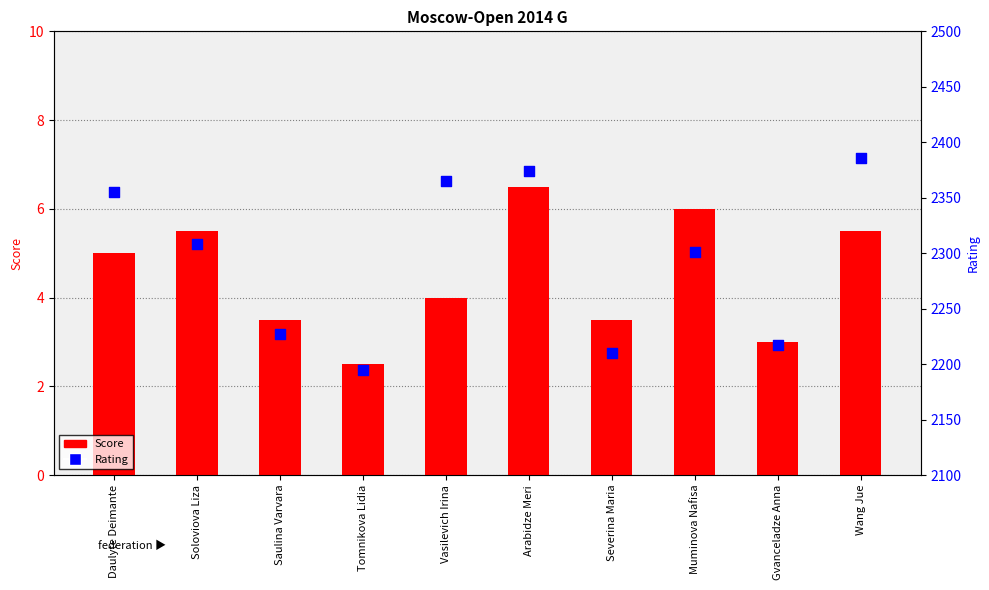

At how many categories does at least one series exceed 638?

10